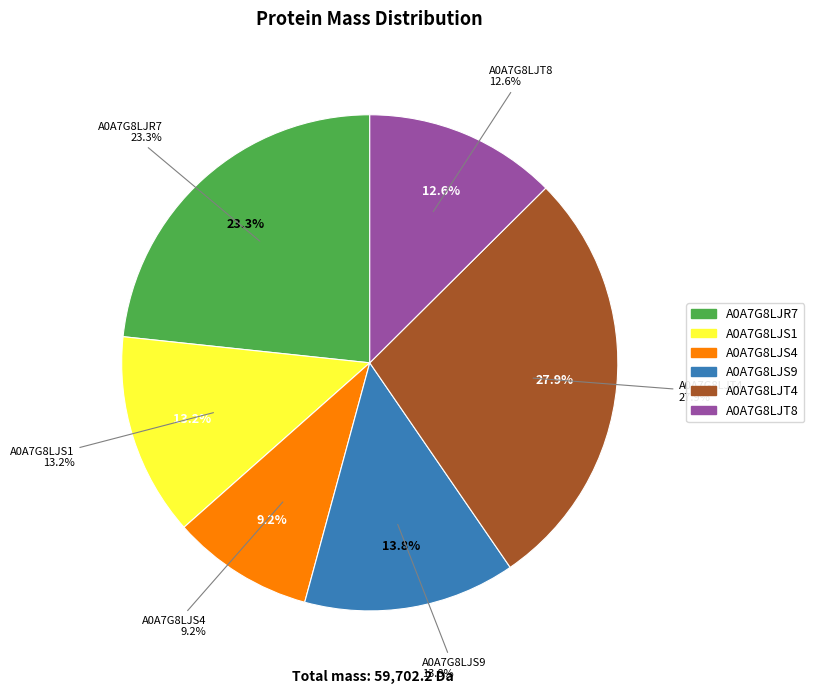

Is it true that A0A7G8LJS9 is 14% of the pie?

True